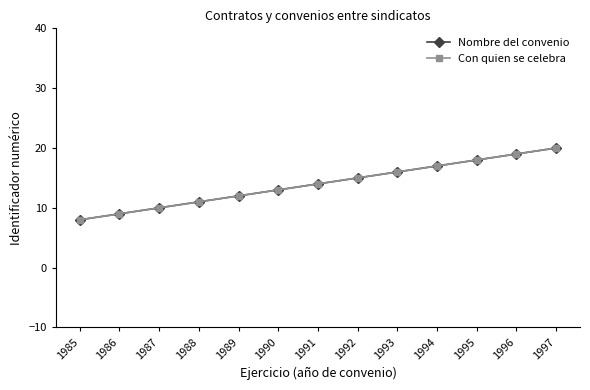

Does the chart have visible grid lines?

No